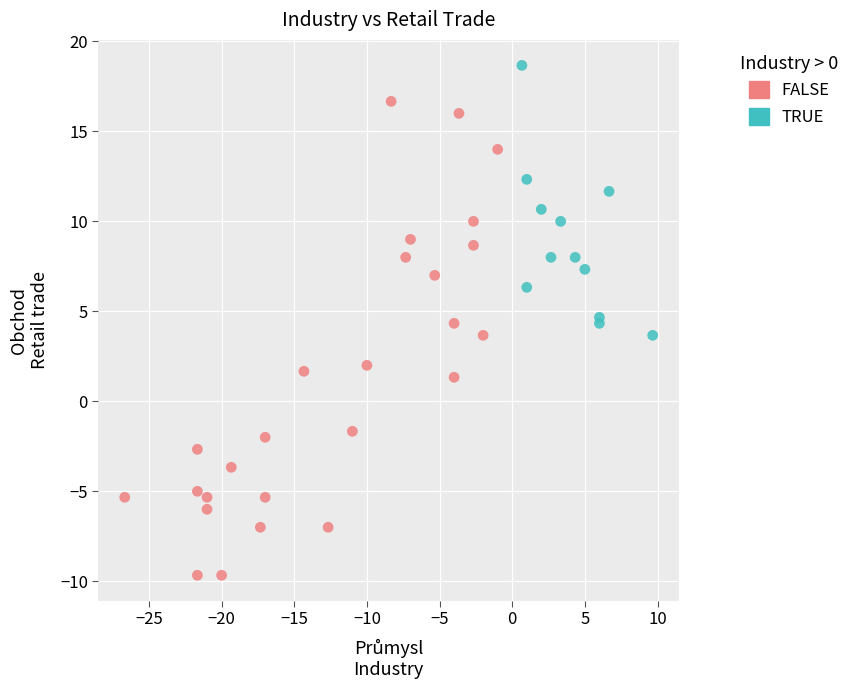

What are all the series names shown in the legend?

FALSE, TRUE